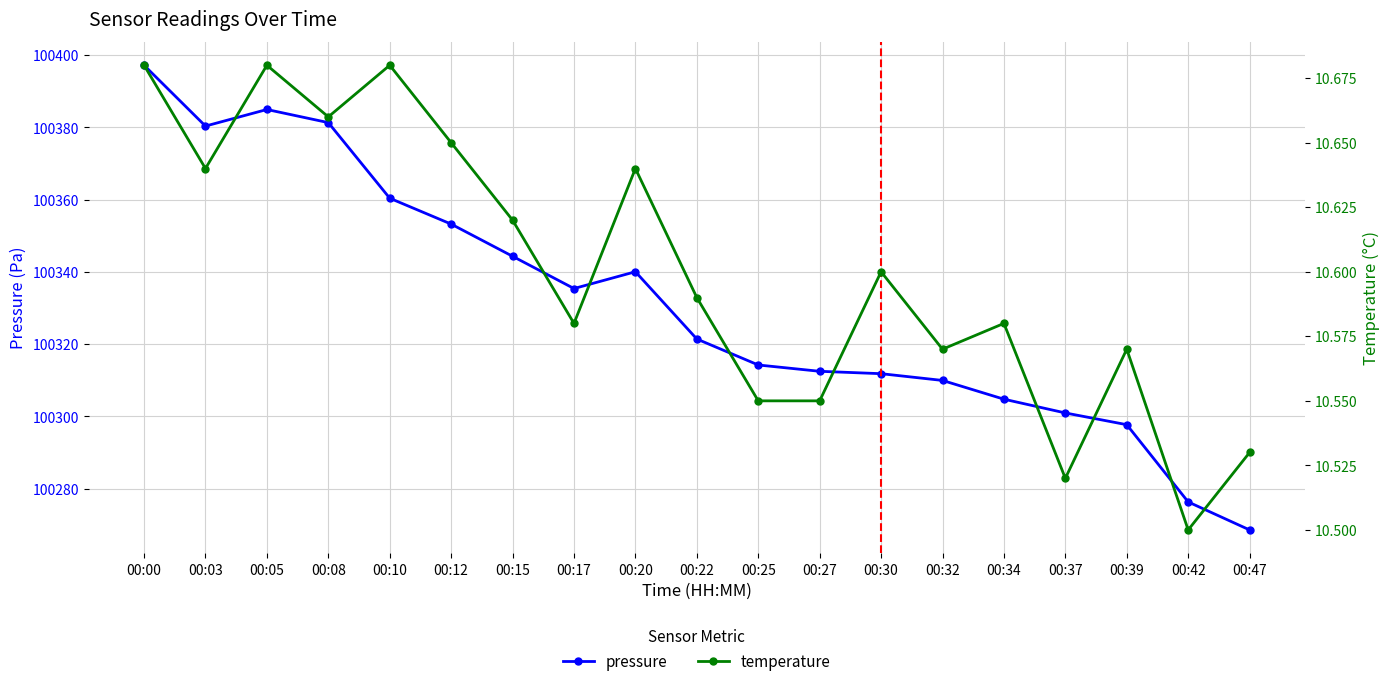

Count the number of data series in this chart.

2